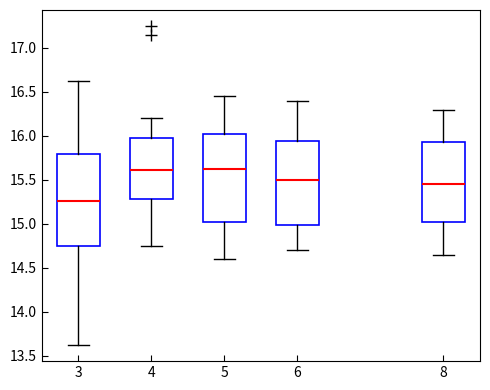

Where is the lower edge of the box at x = 8 on the y-axis? The values are not printed on the chart, so give them approximately, as read against the axis.

15.05